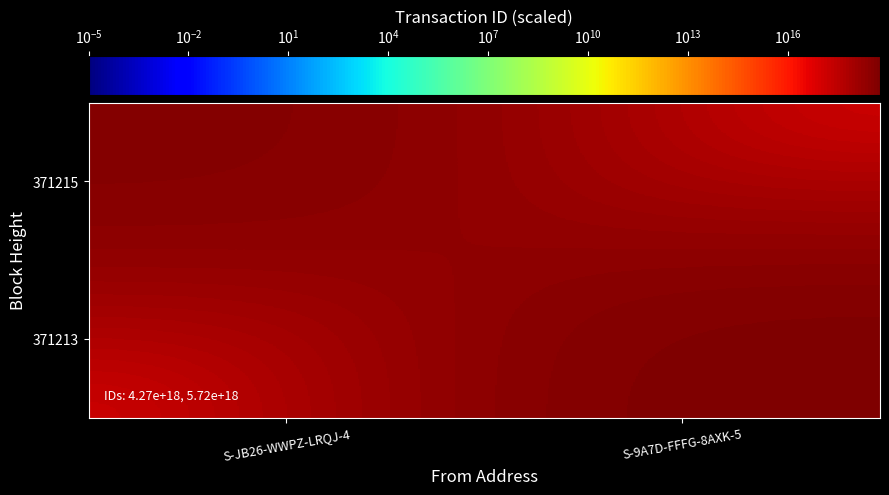

At which category is the sum across all series the highest?

S-9A7D-FFFG-8AXK-5